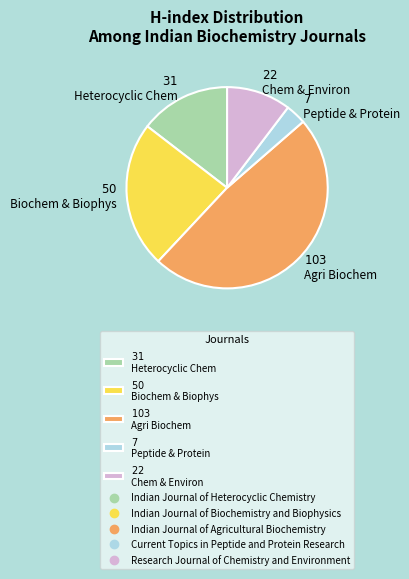

What is the largest slice in the pie chart?

$103$ Agri Biochem